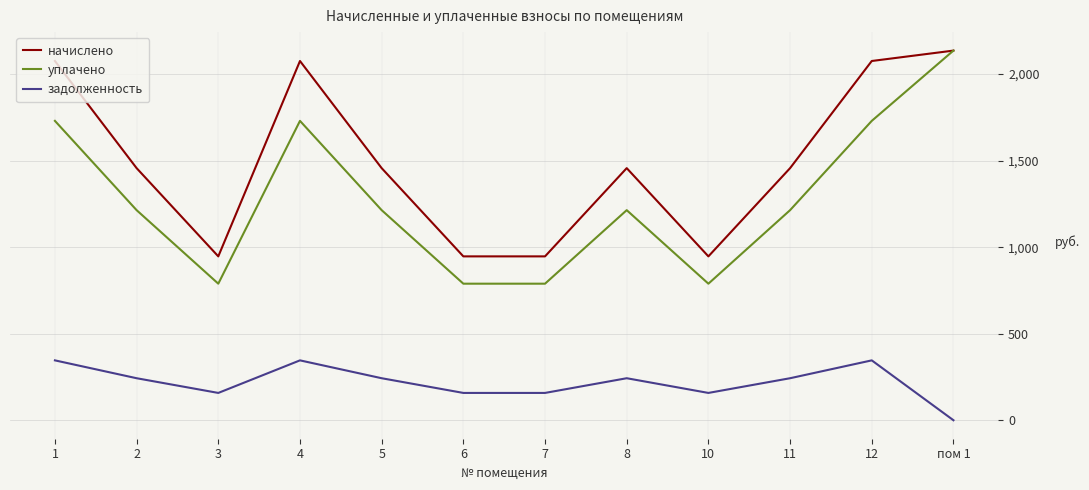

Reading right to left, list all the values displayed in this chart.

начислено: пом 1=2136.1	12=2075.9	11=1456.8	10=946.9	8=1456.8	7=946.9	6=946.9	5=1456.8	4=2075.9	3=946.9	2=1456.8	1=2075.9
уплачено: пом 1=2136.1	12=1730.0	11=1214.0	10=789.1	8=1214.0	7=789.1	6=789.1	5=1214.0	4=1730.0	3=789.1	2=1214.0	1=1730.0
задолженность: пом 1=0.0	12=346.0	11=242.8	10=157.8	8=242.8	7=157.8	6=157.8	5=242.8	4=346.0	3=157.8	2=242.8	1=346.0